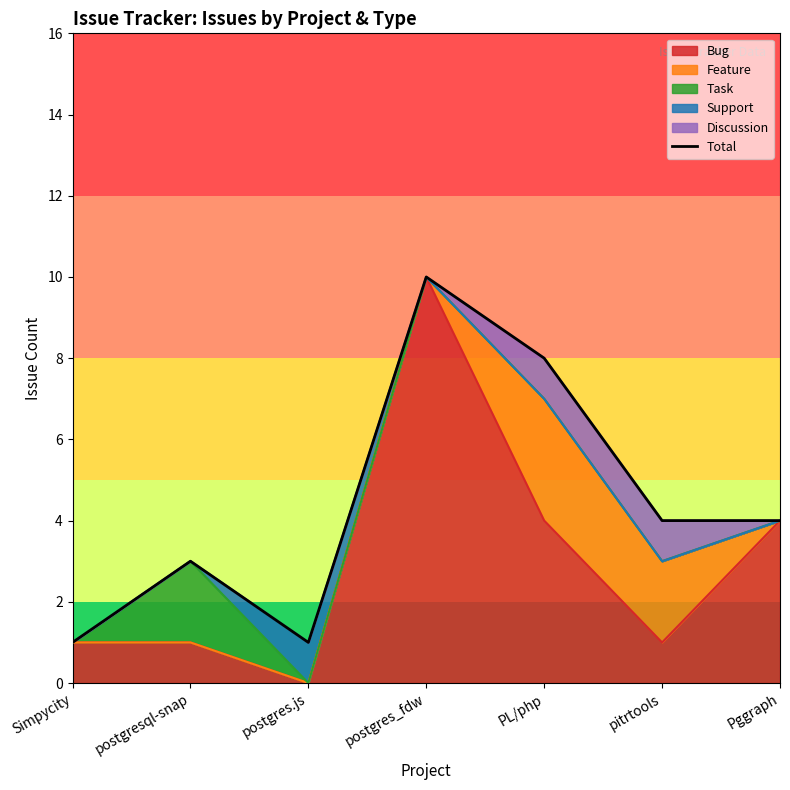

Does the chart display data point markers on the line(s)?

No